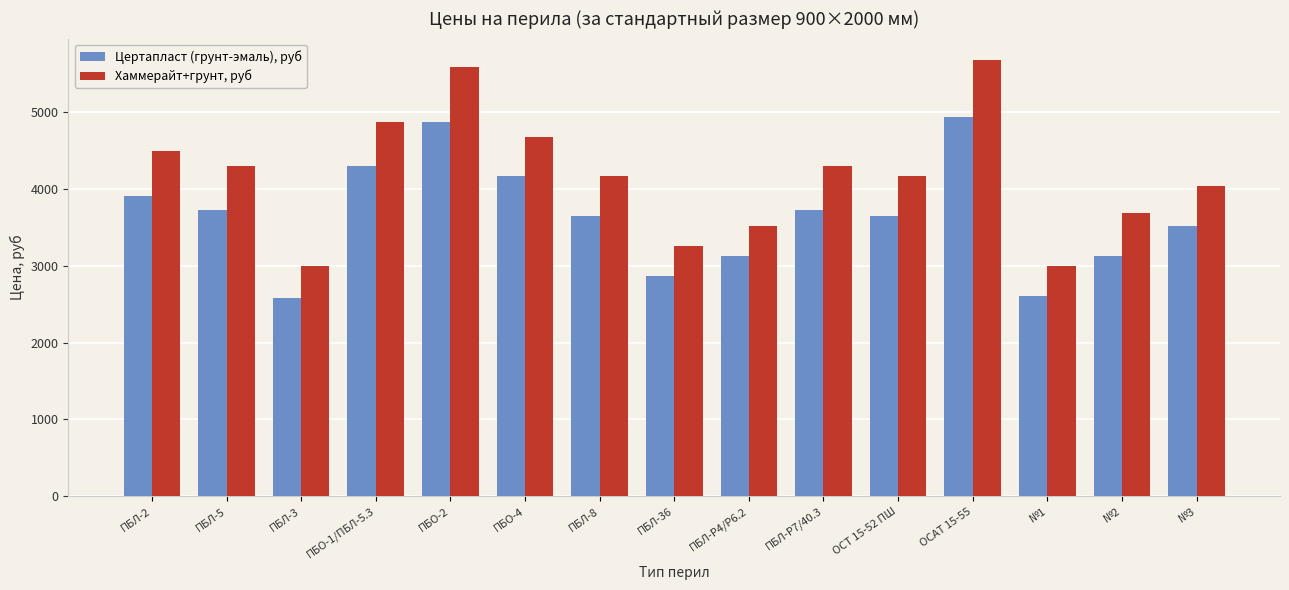

The Хаммерайт+грунт, руб series shows 4290 at ПБЛ-5. True or false?

True